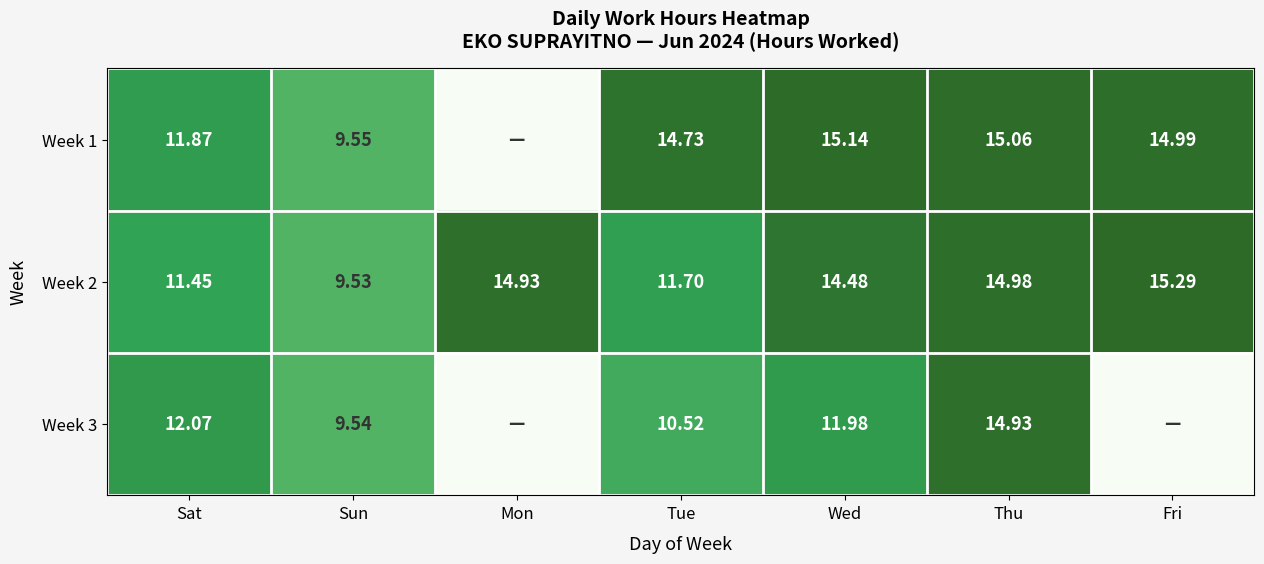

Is the value of Week 3 at Wed greater than the value of Week 2 at Thu?

No